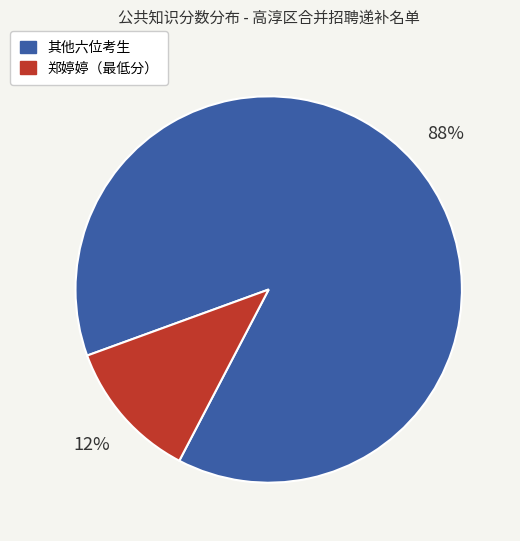

To the nearest percent, what is the difference between the largest and smallest slice percentages?

76%